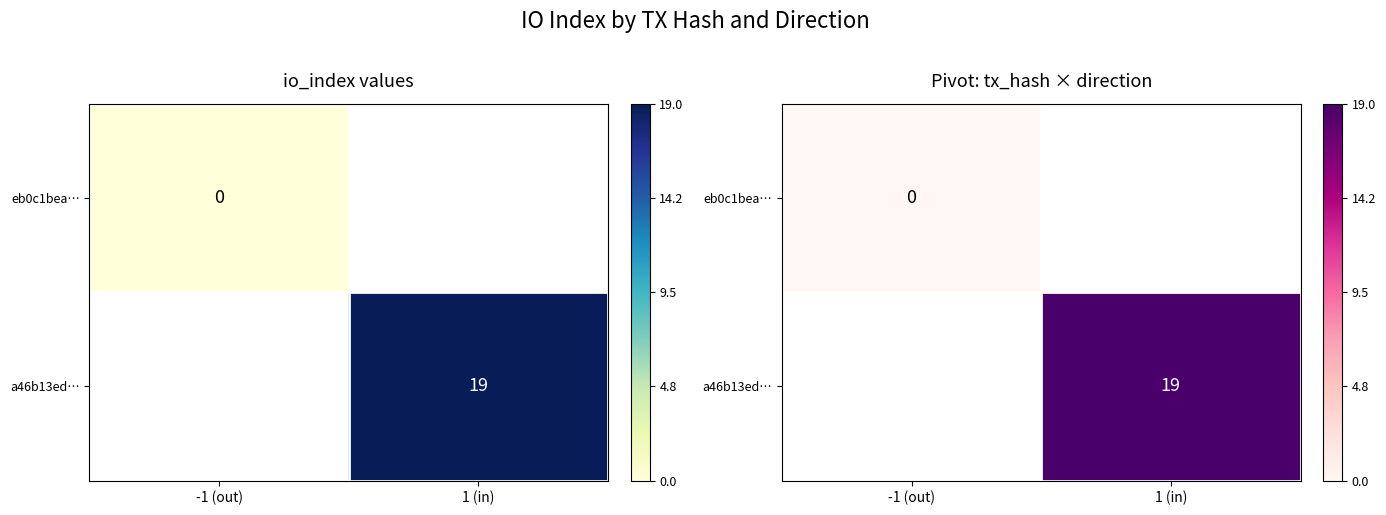

How many values in a46b13ed… are above zero?

1